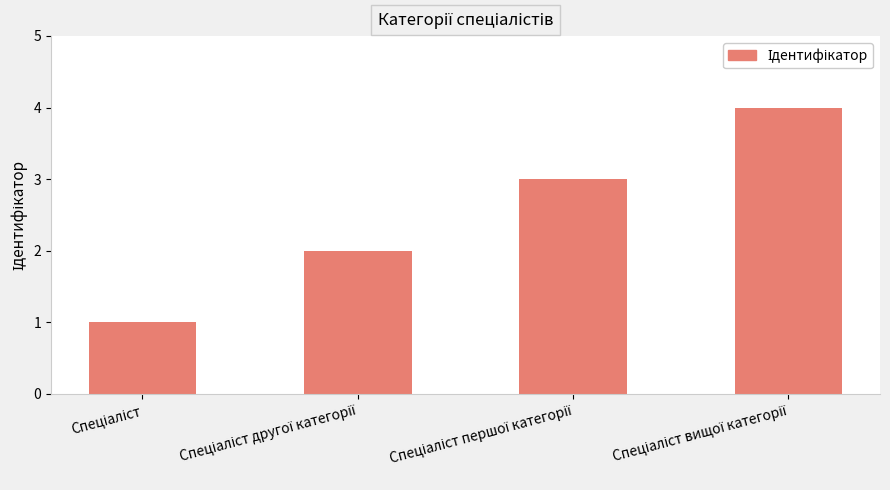

What is the difference between the maximum and minimum values?

3